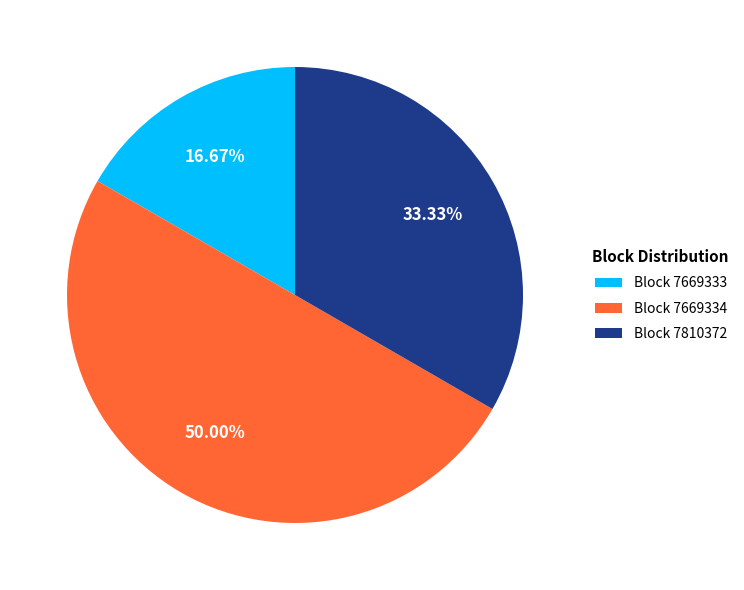

How many segments does this pie chart have?

3